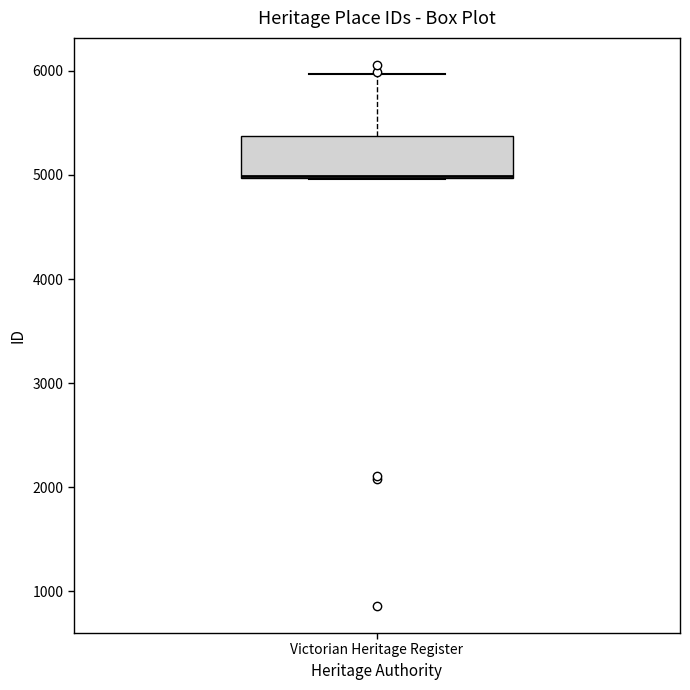

Read this box plot against the y-axis: the position of the median line, the range covered by the box, and the ends of both whiskers. The values are not printed on the chart, so give them approximately, as read against the axis.

median 5000, box 5000 to 5400, whiskers 5000 to 6000